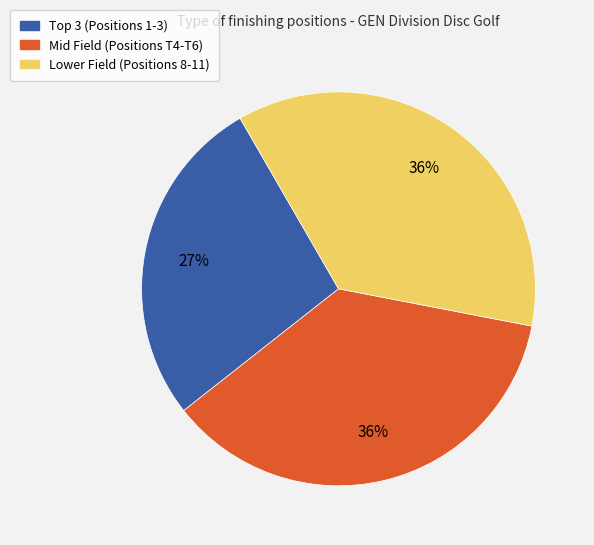

Does any single category account for the majority?

No